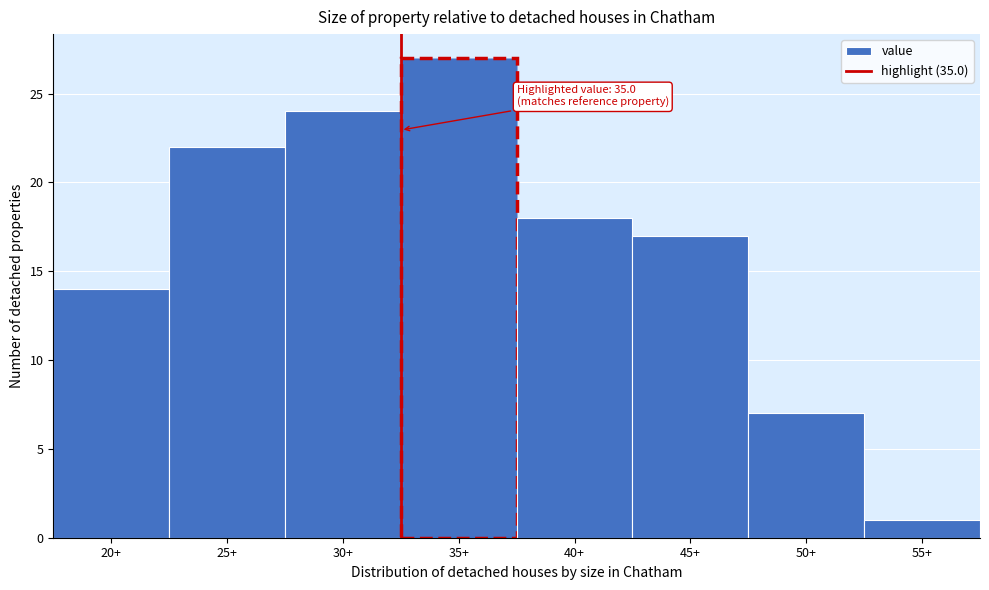

Reading left to right, extract all data points from this chart.

20+=14	25+=22	30+=24	35+=27	40+=18	45+=17	50+=7	55+=1